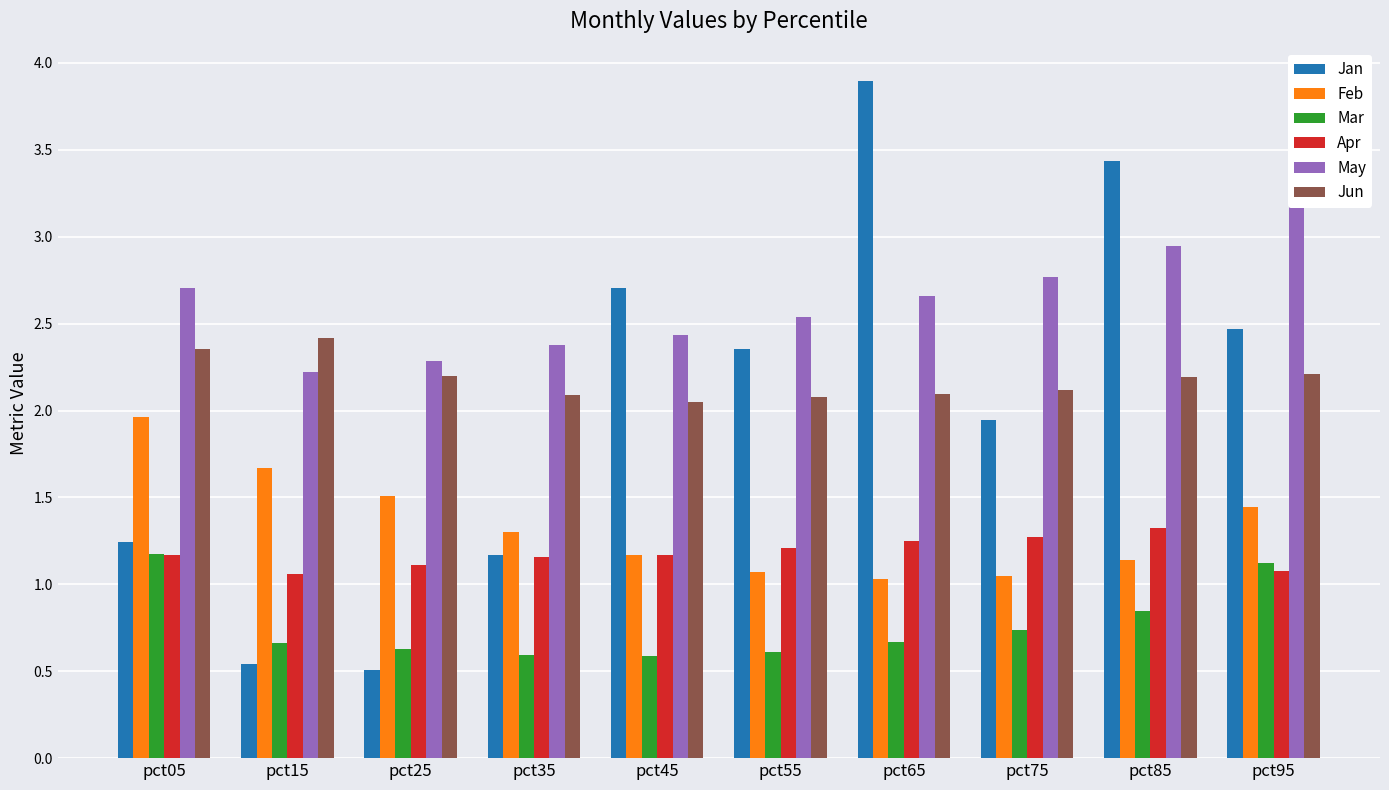

What is the sum of the Jun values at pct75 and pct35?

4.2